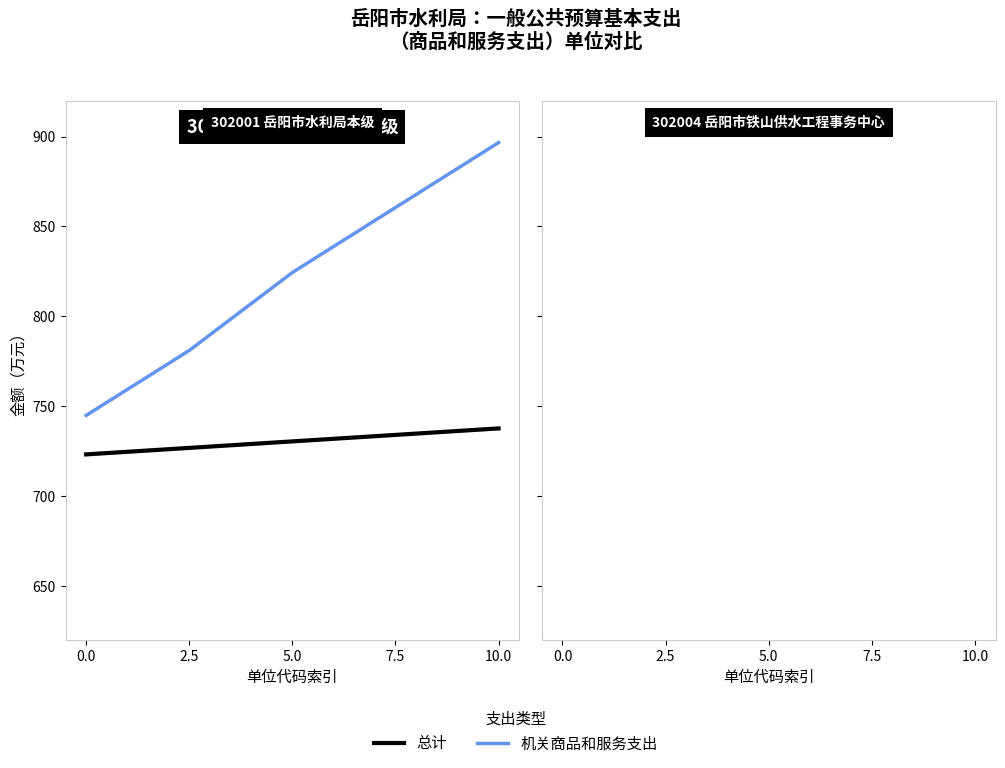

How many data points does each series have?

5